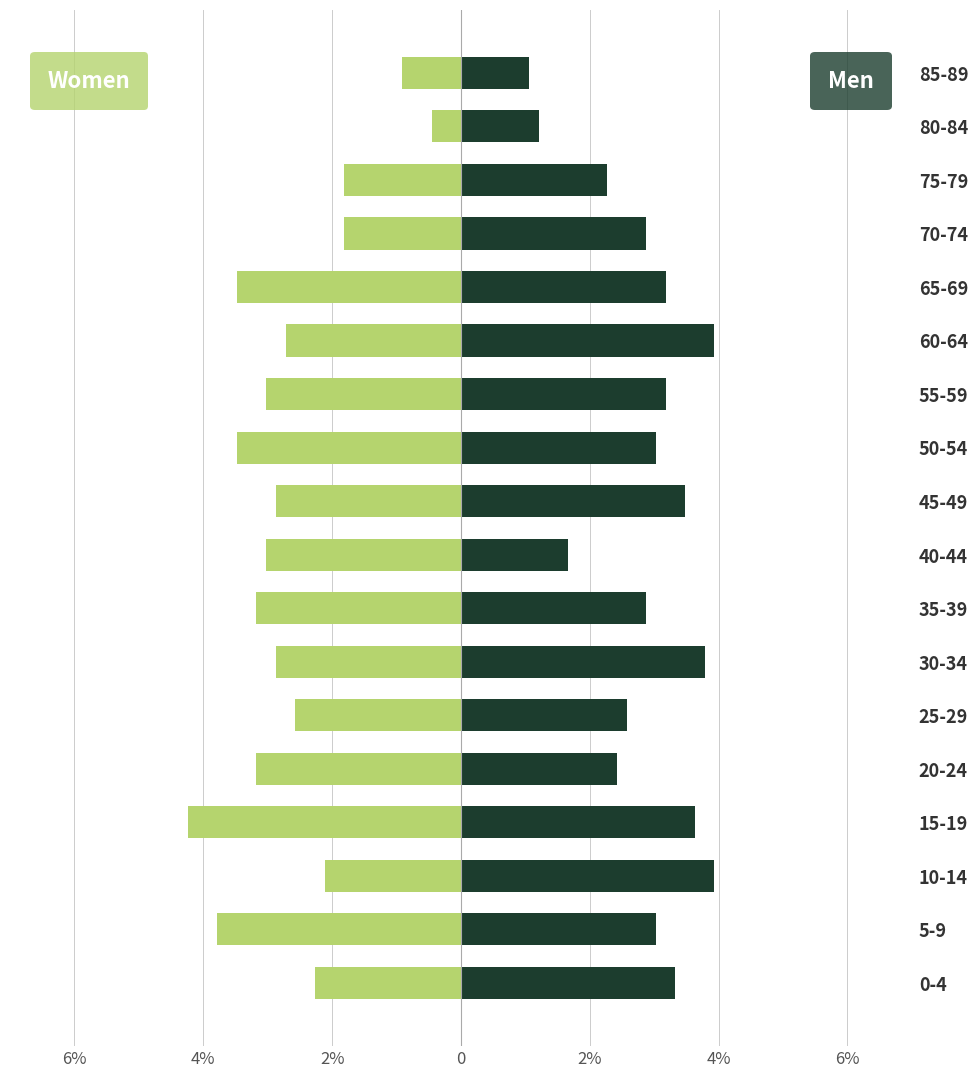

At how many categories does at least one series exceed 1?

18